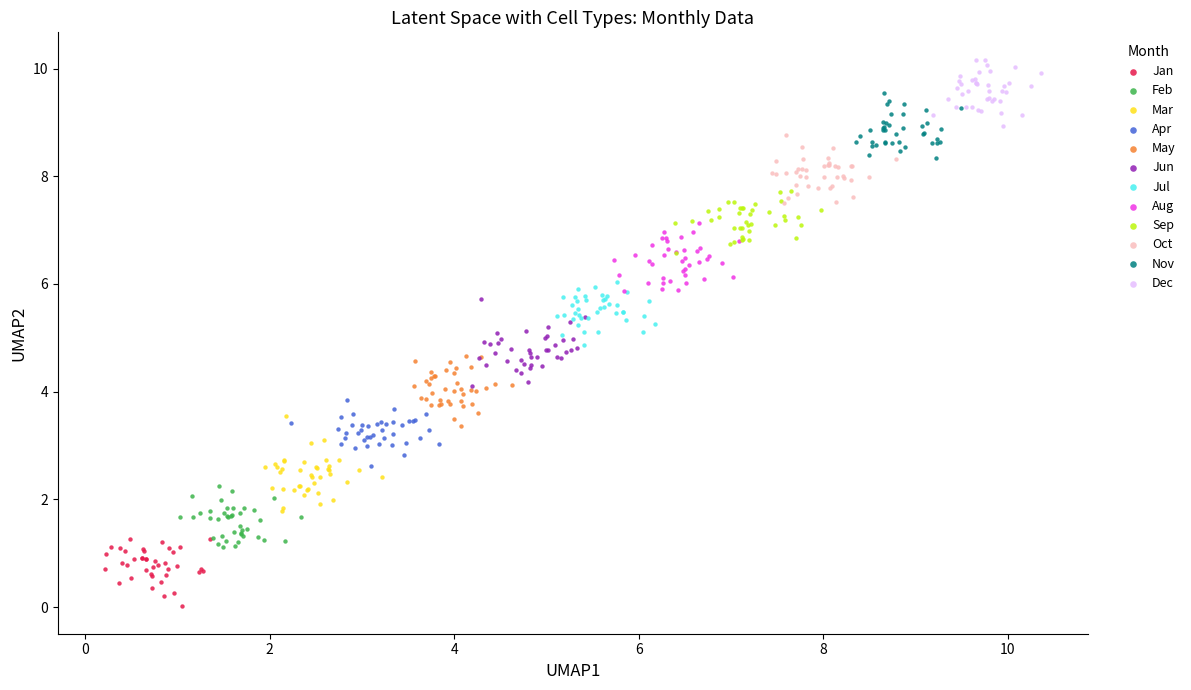

What are all the series names shown in the legend?

Jan, Feb, Mar, Apr, May, Jun, Jul, Aug, Sep, Oct, Nov, Dec